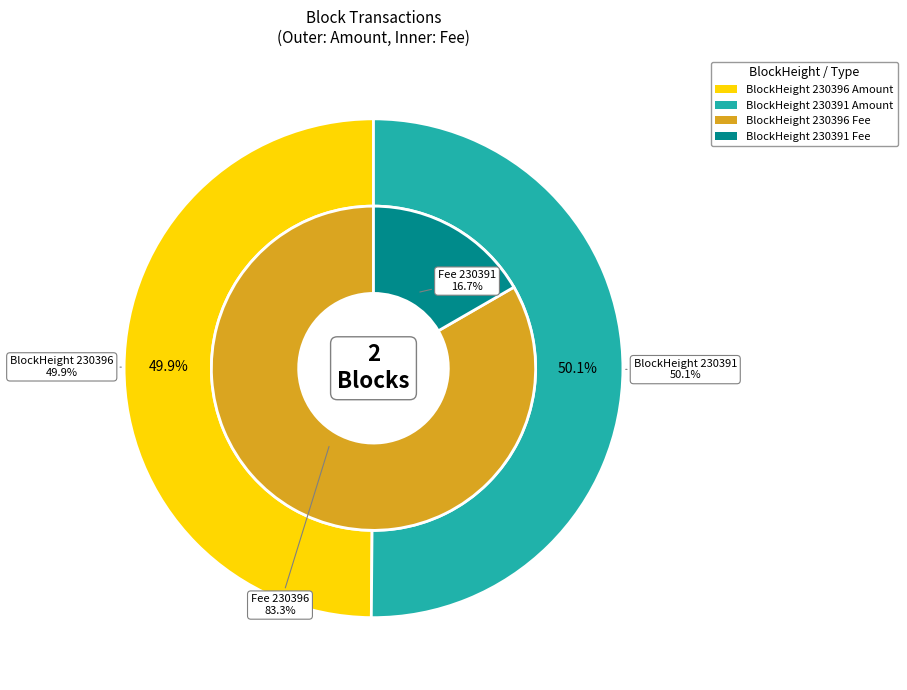

Which category accounts for the majority?

230396